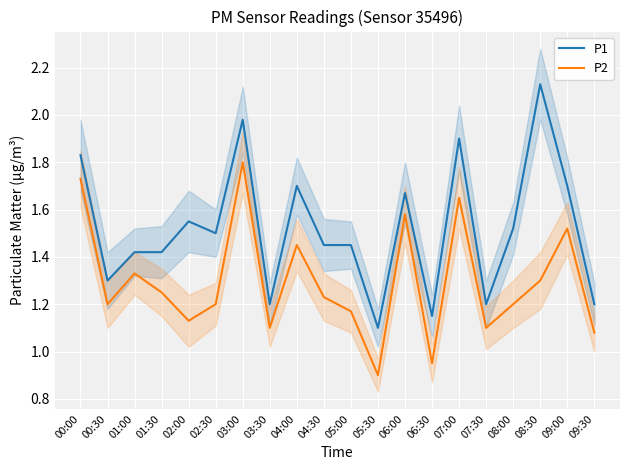

What are all the series names shown in the legend?

P1, P2